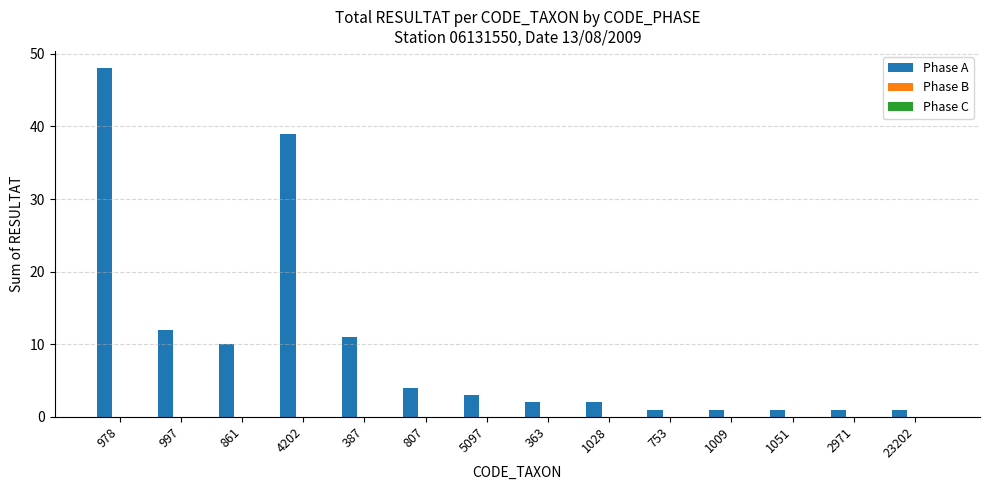

Which label corresponds to the largest value in the chart?

978